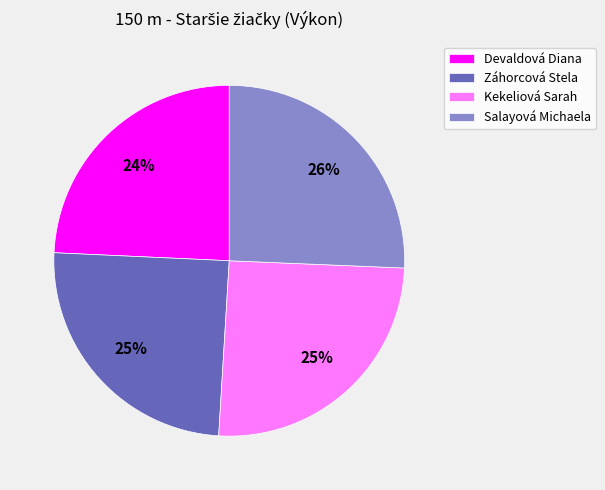

To the nearest percent, what portion does Salayová Michaela represent?

26%